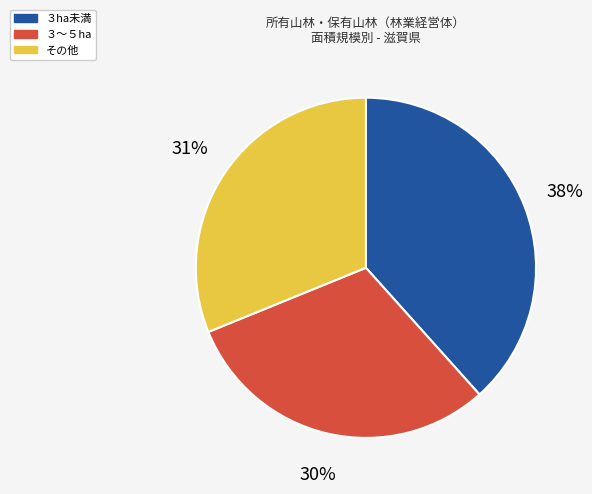

Rank the categories by value from highest to lowest.

３ha未満, その他, ３～５ha